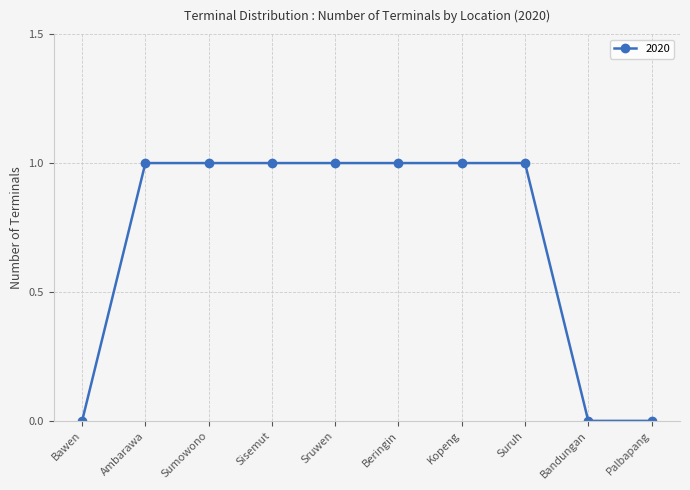

Is it true that the value at Ambarawa is 1?

True